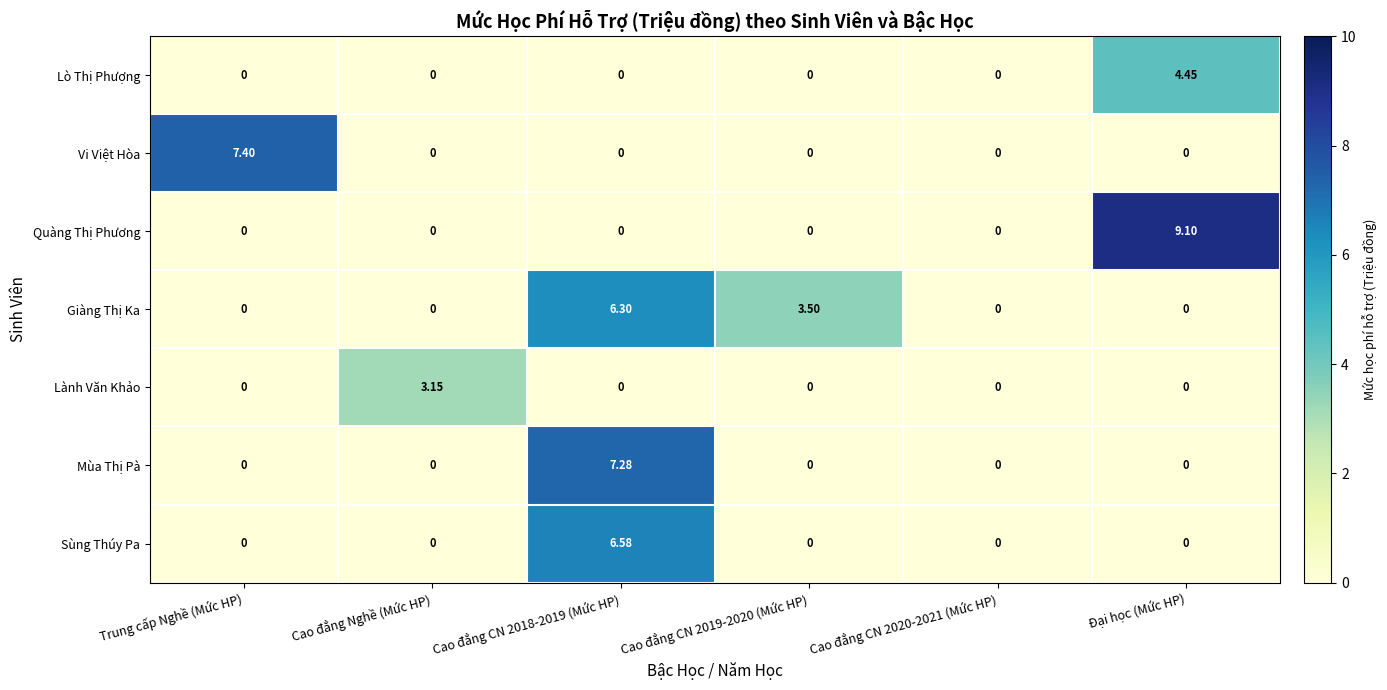

At how many categories does at least one series exceed 8?

1